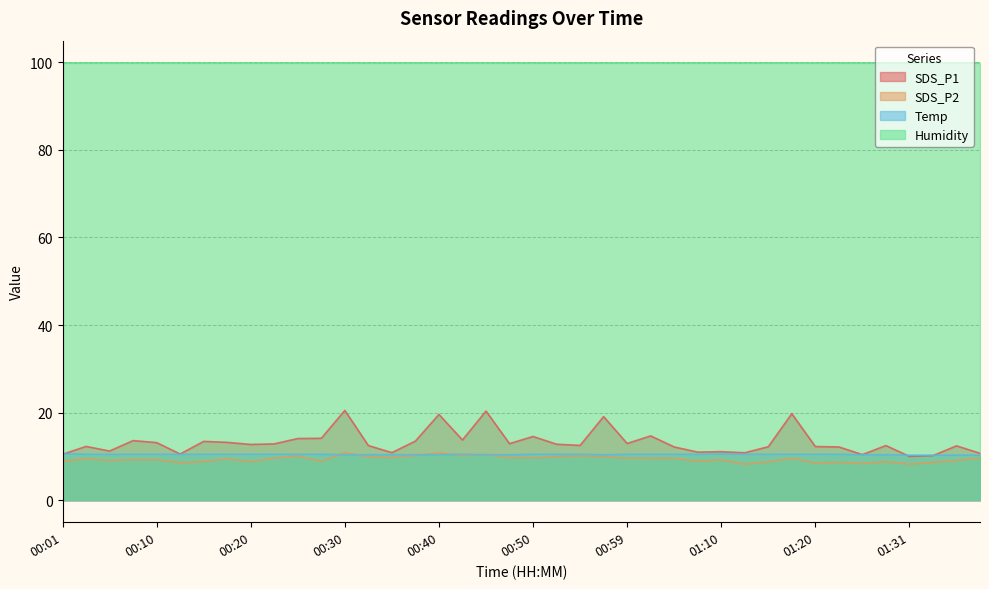

Where is Temp nearest to the value 10?

01:31